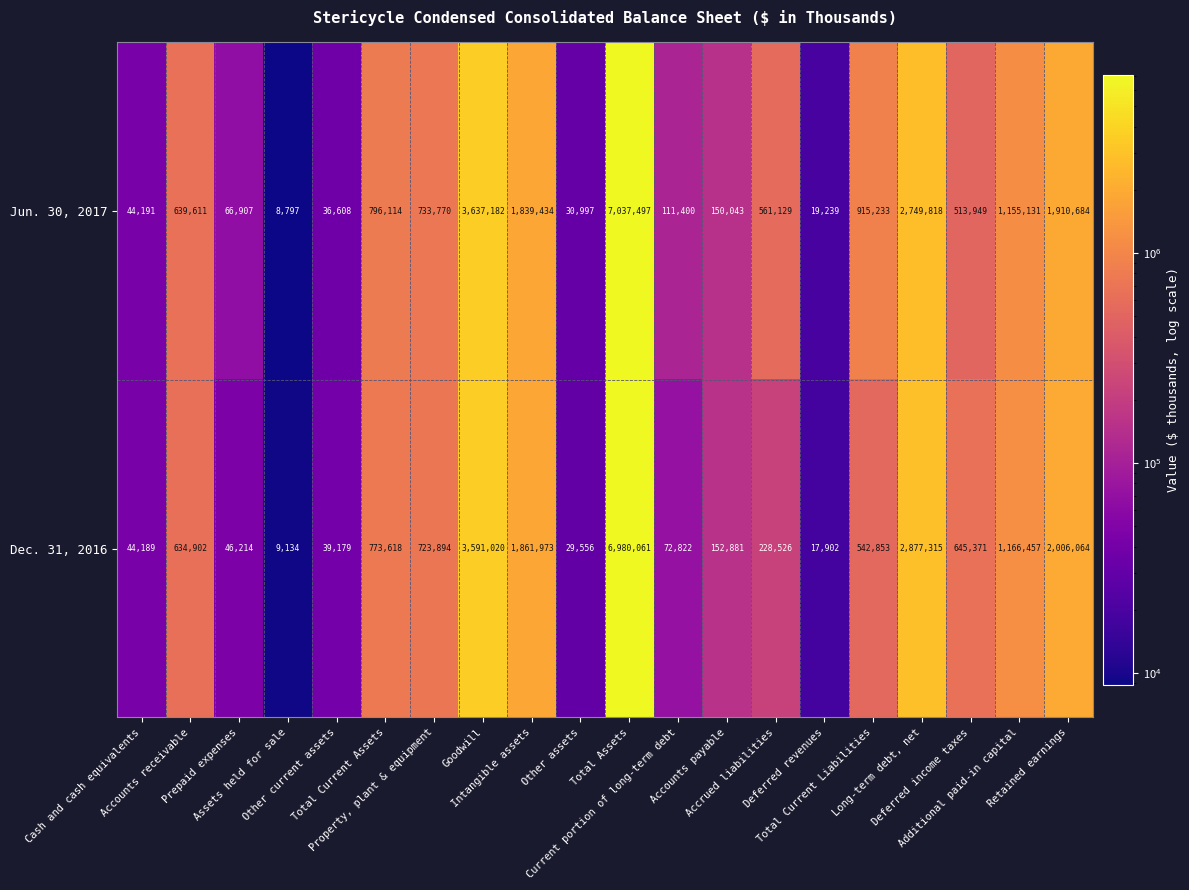

Rank the series at Goodwill from highest to lowest value.

Jun. 30, 2017, Dec. 31, 2016